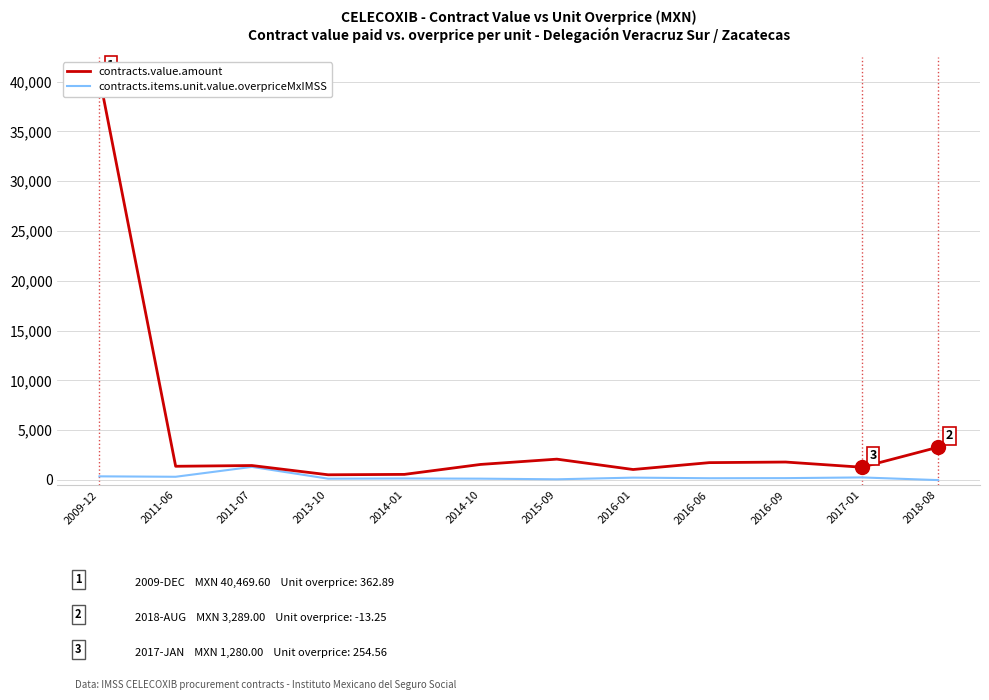

How many distinct data groups are displayed?

2